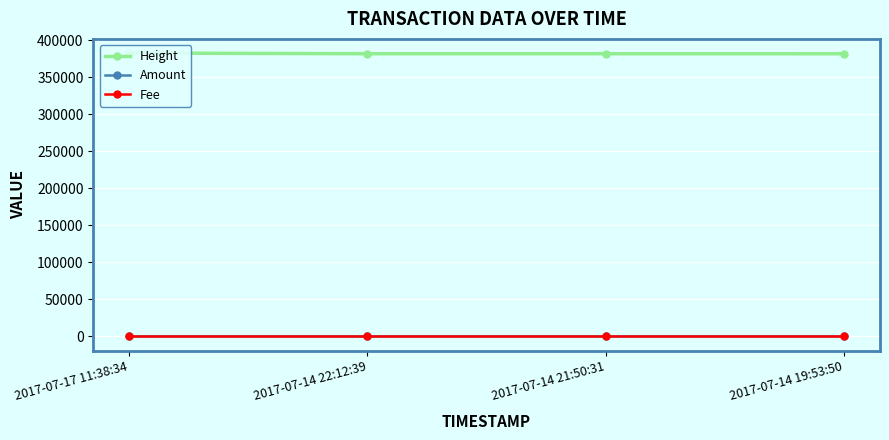

List the labels in order of Fee value, smallest first.

2017-07-17 11:38:34, 2017-07-14 22:12:39, 2017-07-14 21:50:31, 2017-07-14 19:53:50